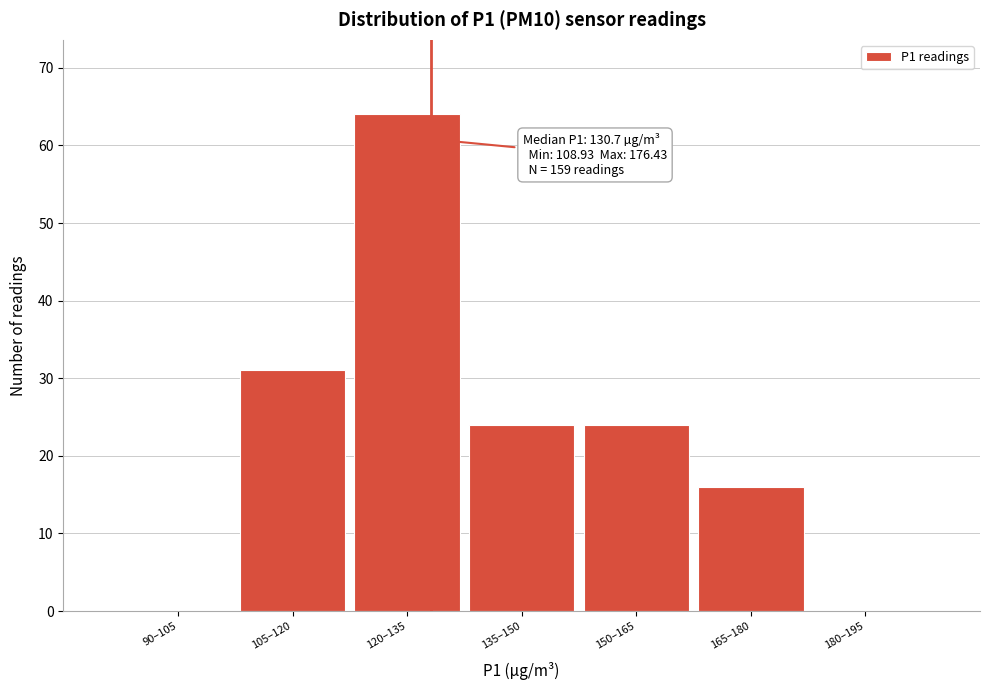

Reading left to right, list all the values displayed in this chart.

90–105=0	105–120=31	120–135=64	135–150=24	150–165=24	165–180=16	180–195=0